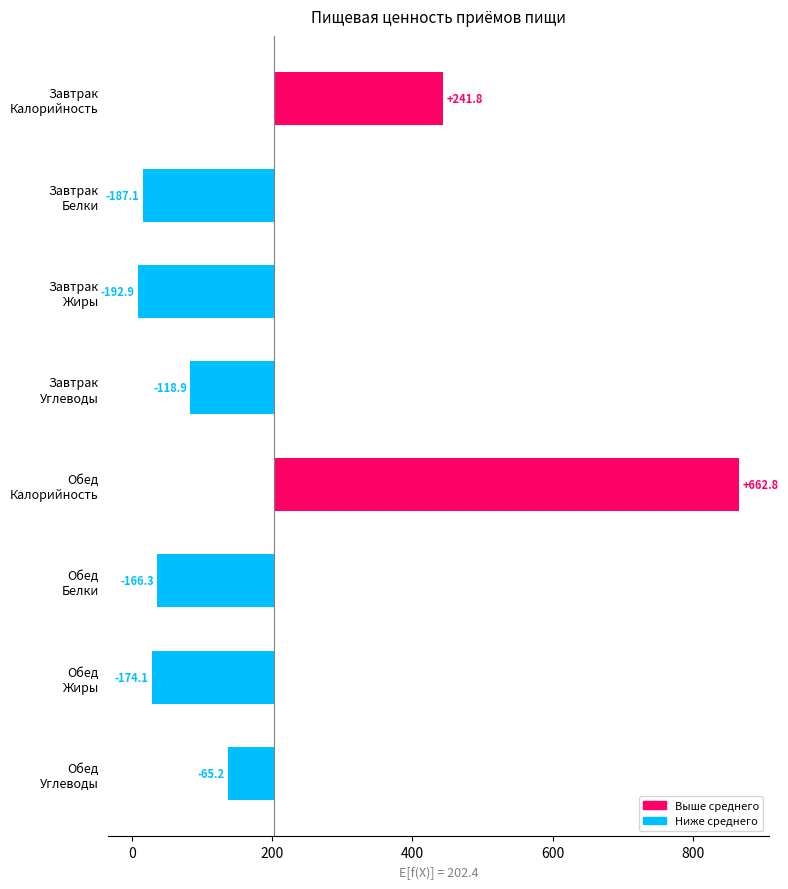

Which has a higher value, Завтрак 2 or Обед?

Обед